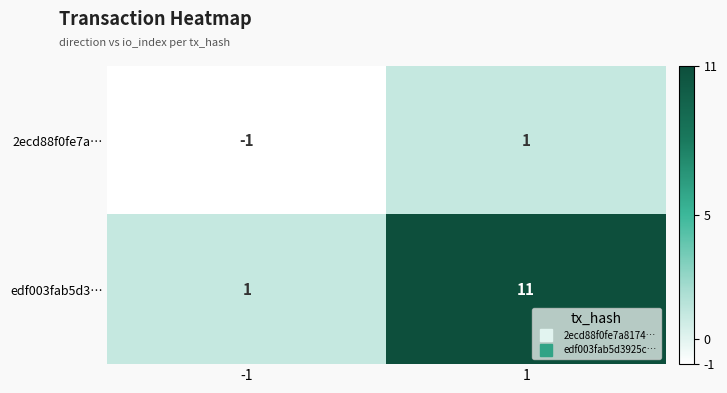

Is it true that edf003fab5d3… equals 1 at -1?

True